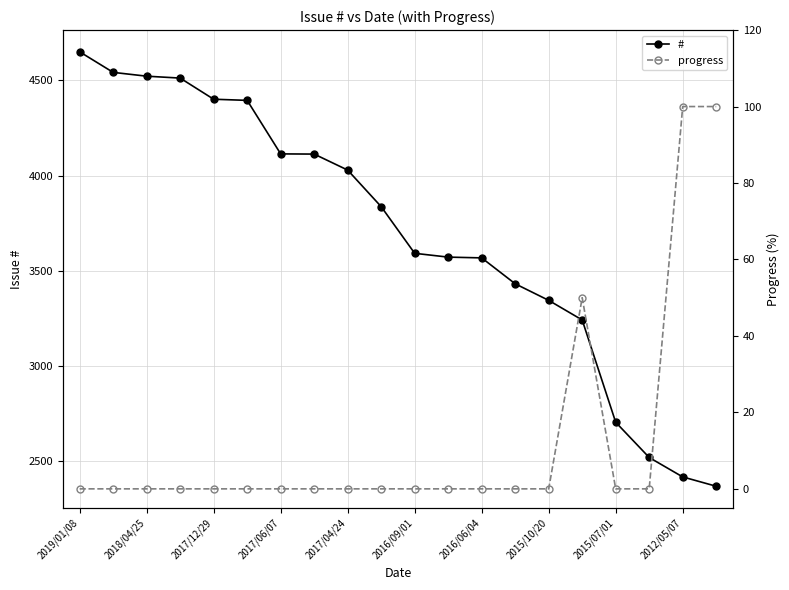

What is the value of the # point at the 9th from the left?

4029